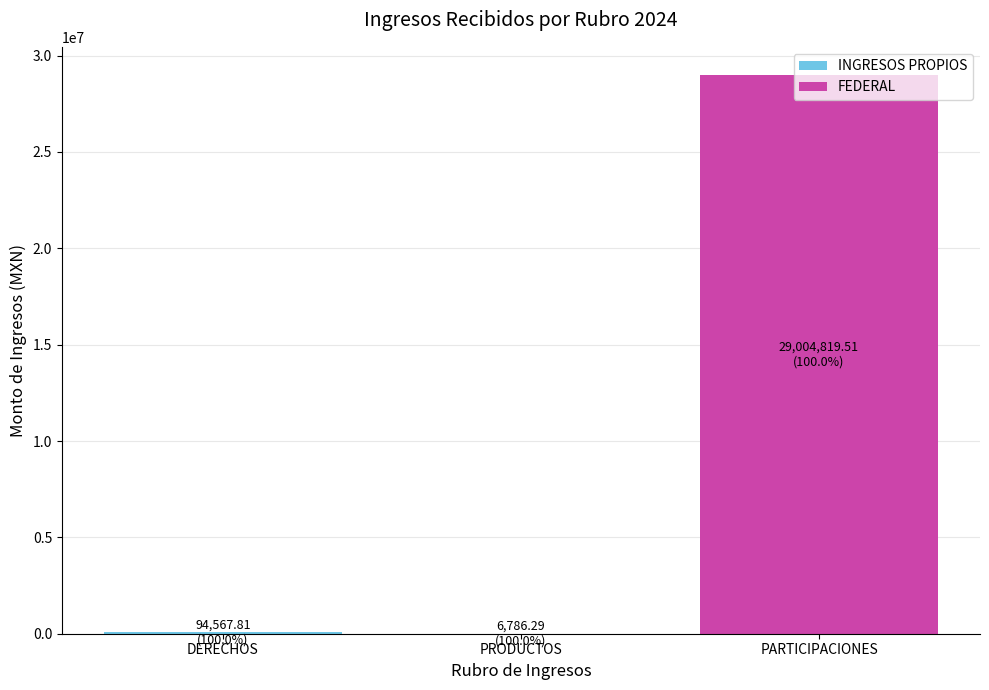

At which category is the sum across all series the highest?

PARTICIPACIONES